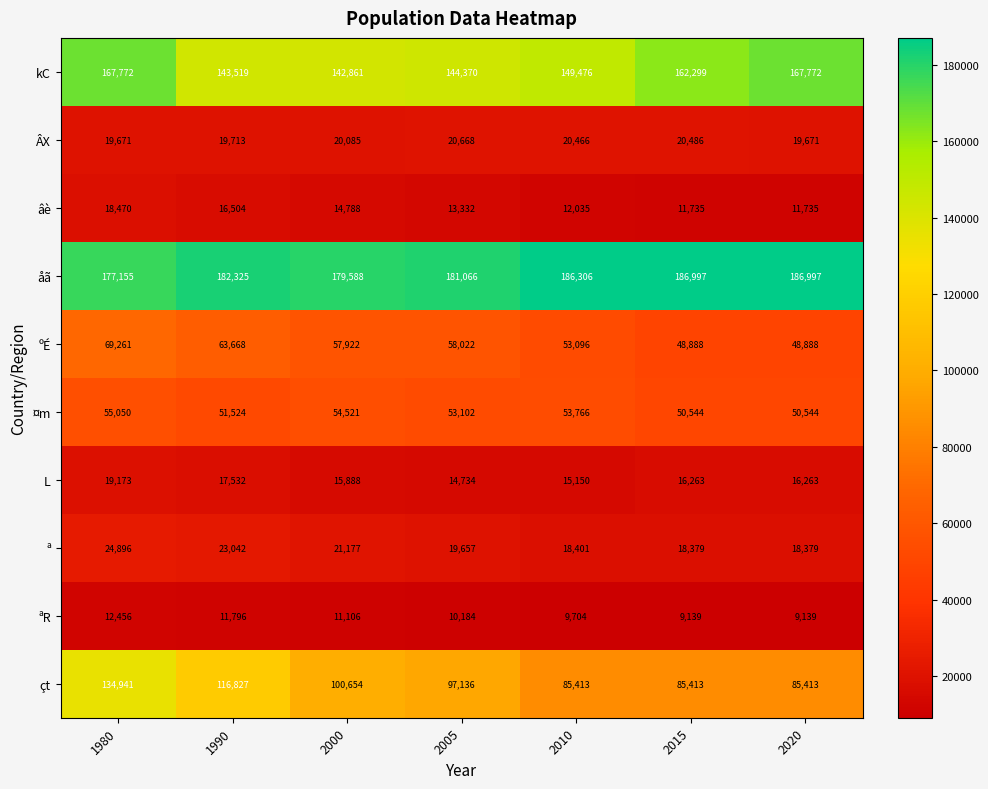

What is the sum of all ÂX values?

140760